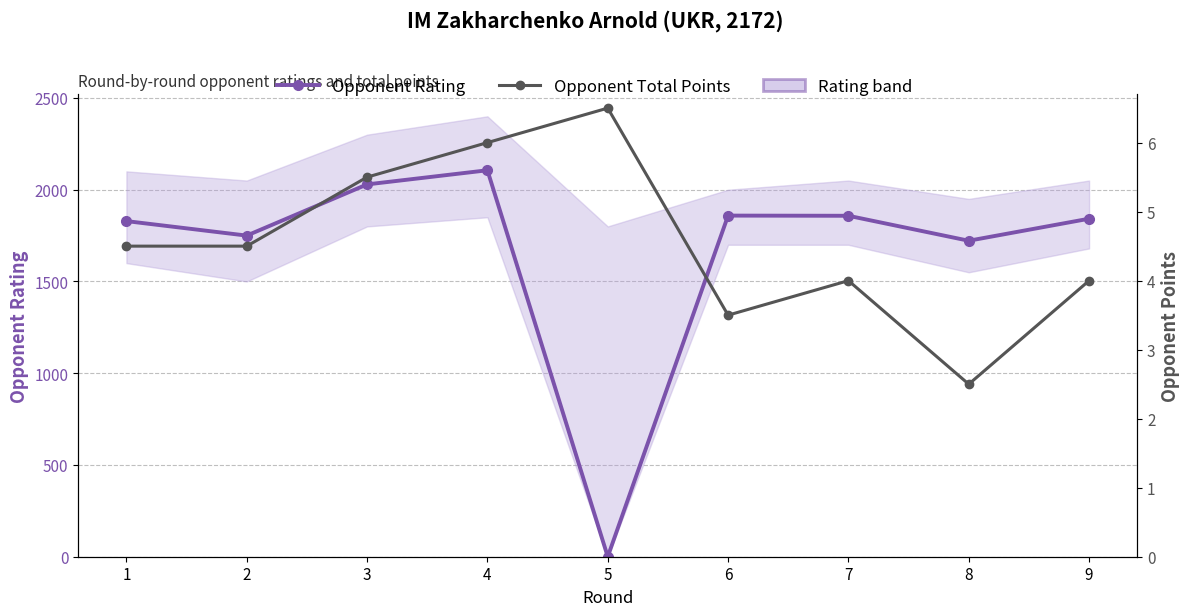

After their last crossing, which series has the higher values: Opponent Total Points or Opponent Rating?

Opponent Rating